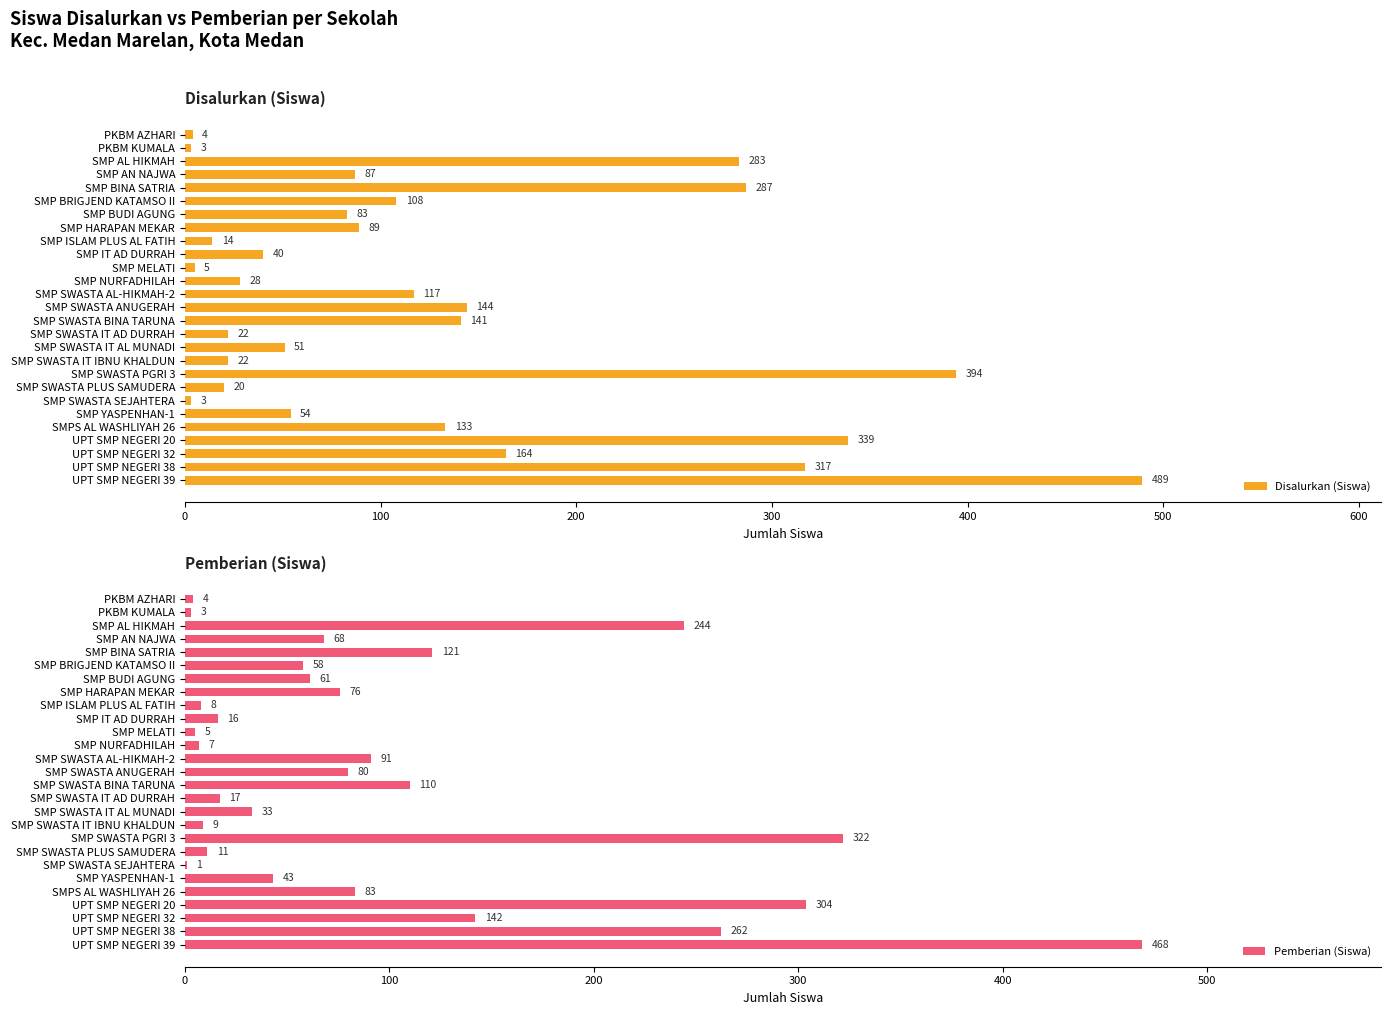

Read the Pemberian (Siswa) value at SMP AL HIKMAH, to the nearest 10.

240